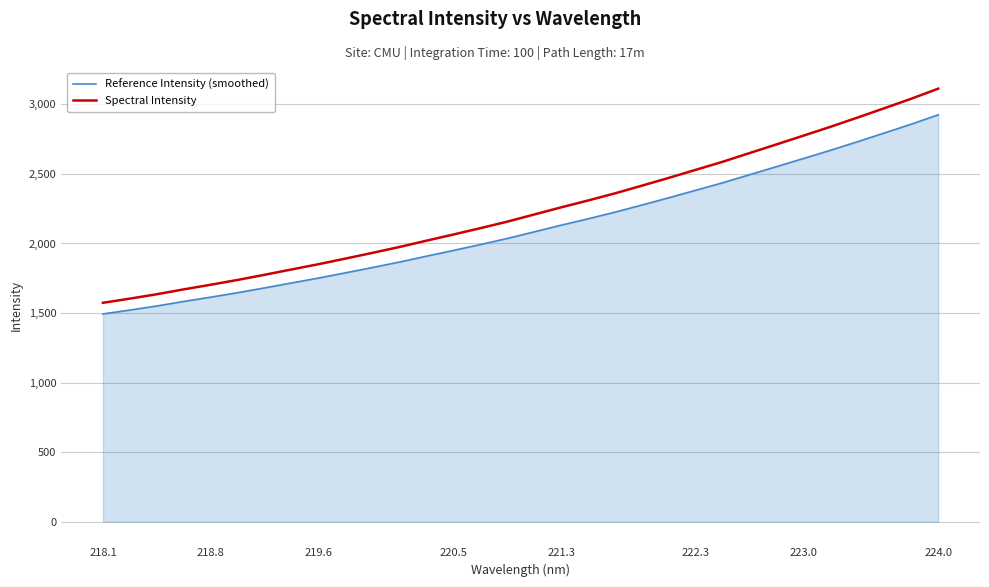

True or false: Spectral Intensity and Reference Intensity (smoothed) intersect in this chart.

False